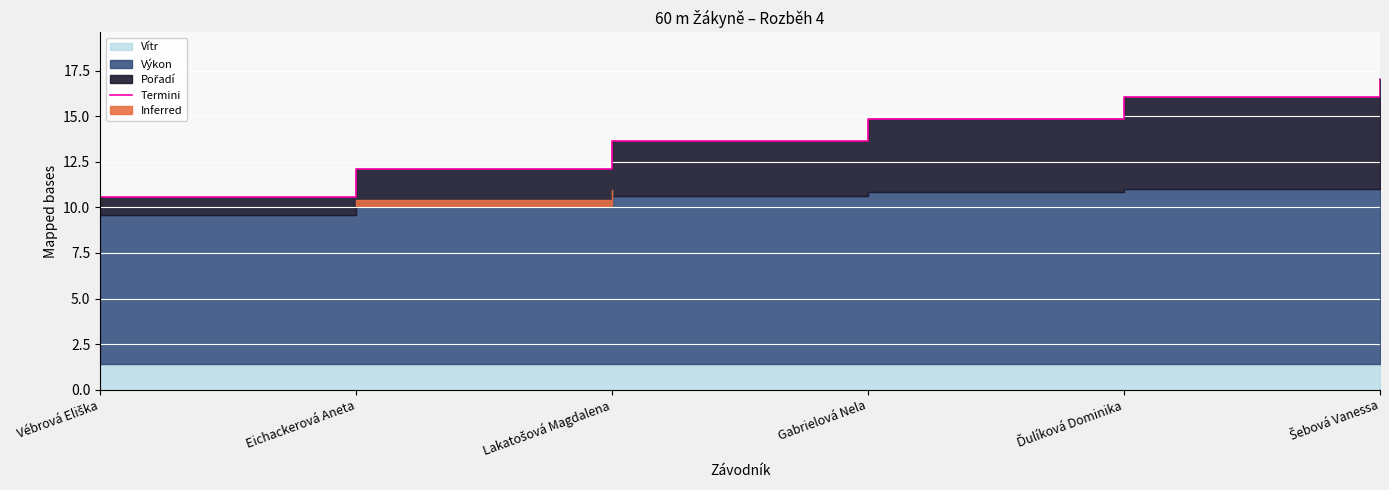

Is it true that the value at Gabrielová Nela is 14.8?

True